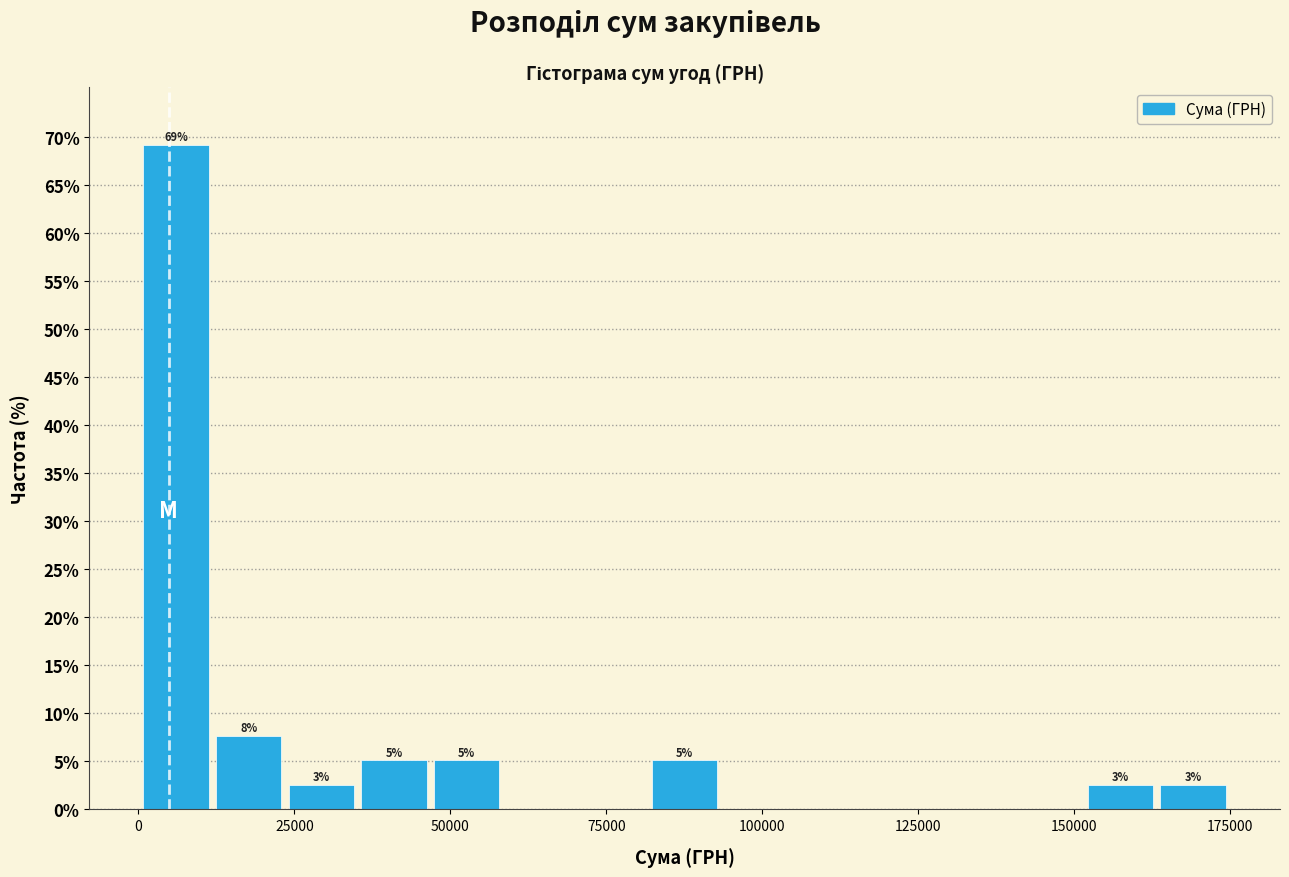

Around what value on the x-axis is the tallest bar? Give the approximate position of its centre, as read against the axis.

5000